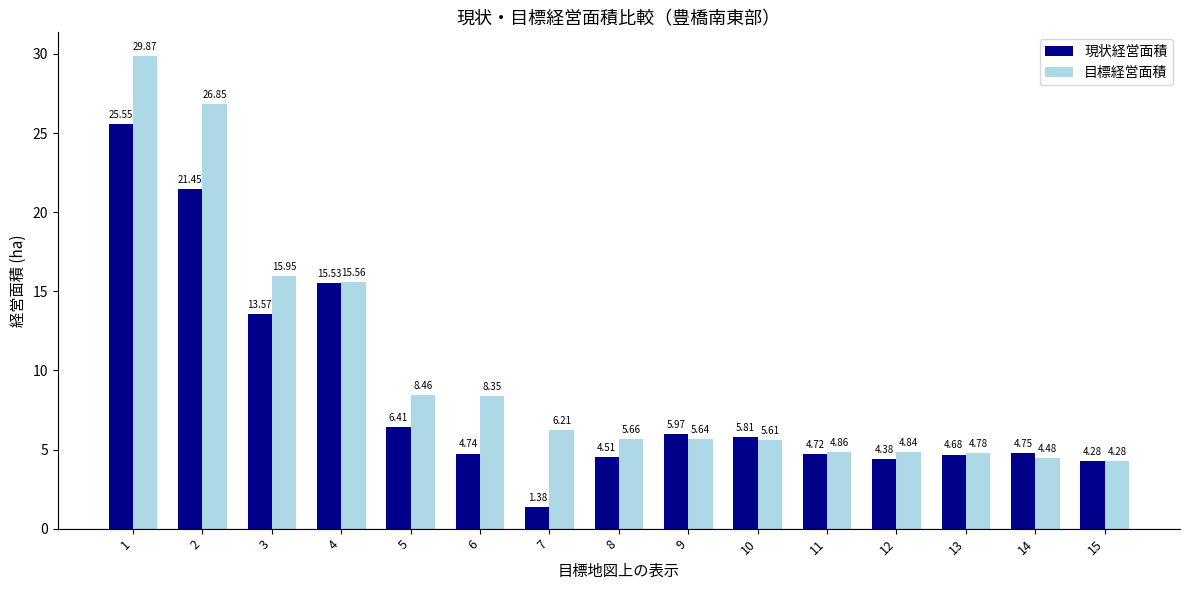

What is the maximum value shown in the chart?

29.9